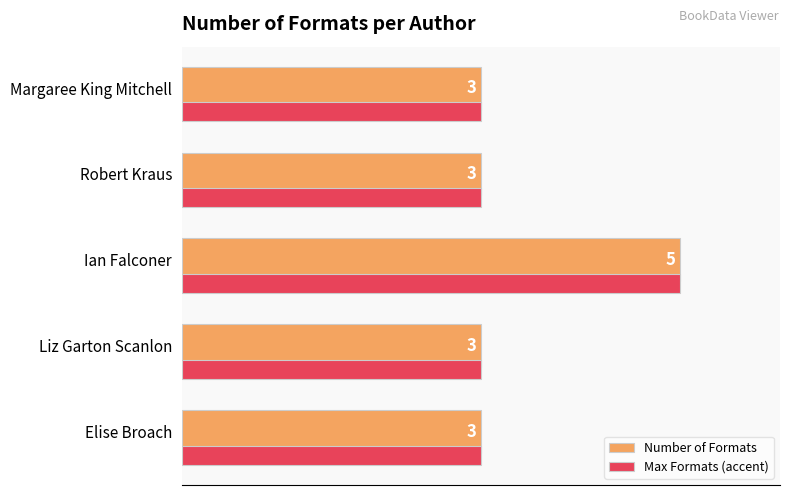

At which category is the sum across all series the highest?

Ian Falconer